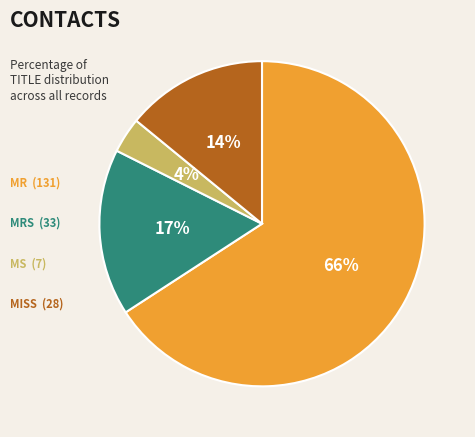

Is there a majority slice in this chart?

Yes